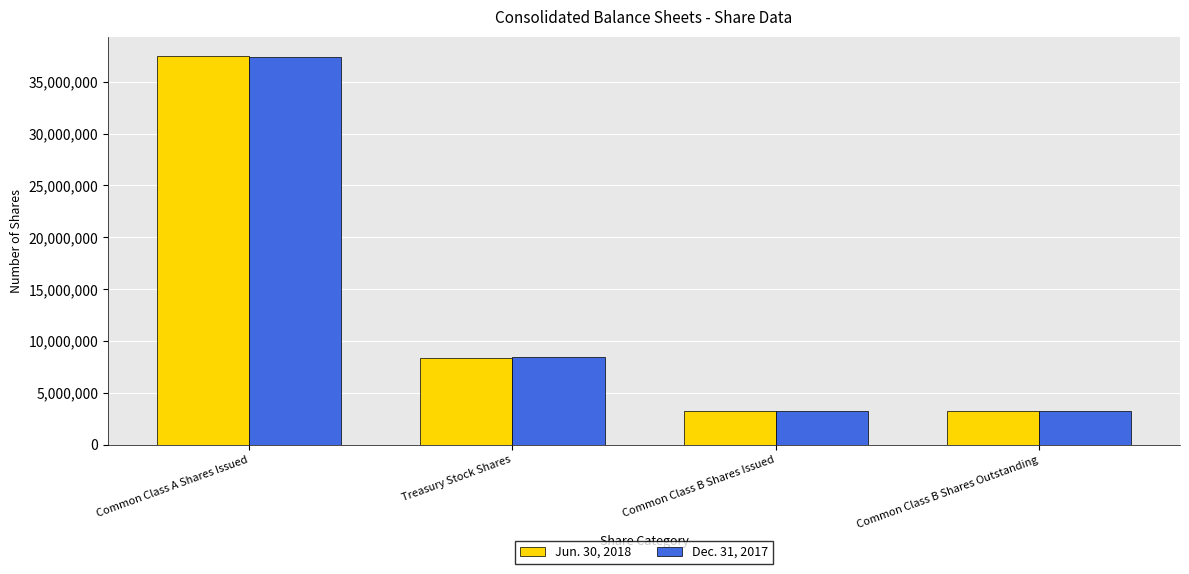

Which series changed the most between Treasury Stock Shares and Common Class B Shares Outstanding?

Dec. 31, 2017